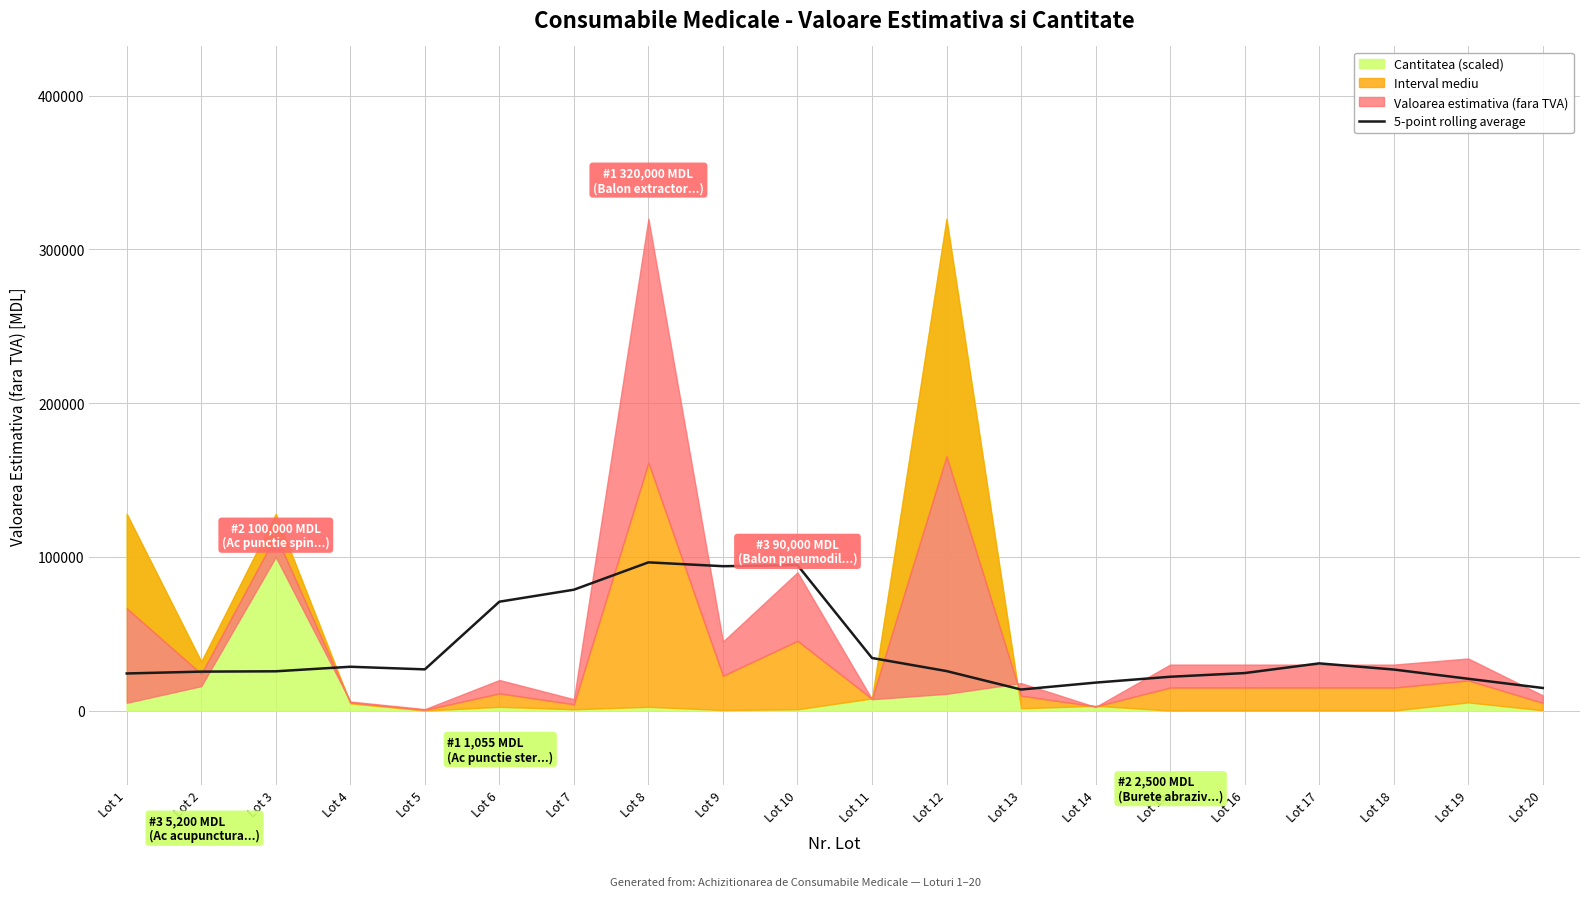

Which has a higher value, Lot 1 or Lot 3?

Lot 3